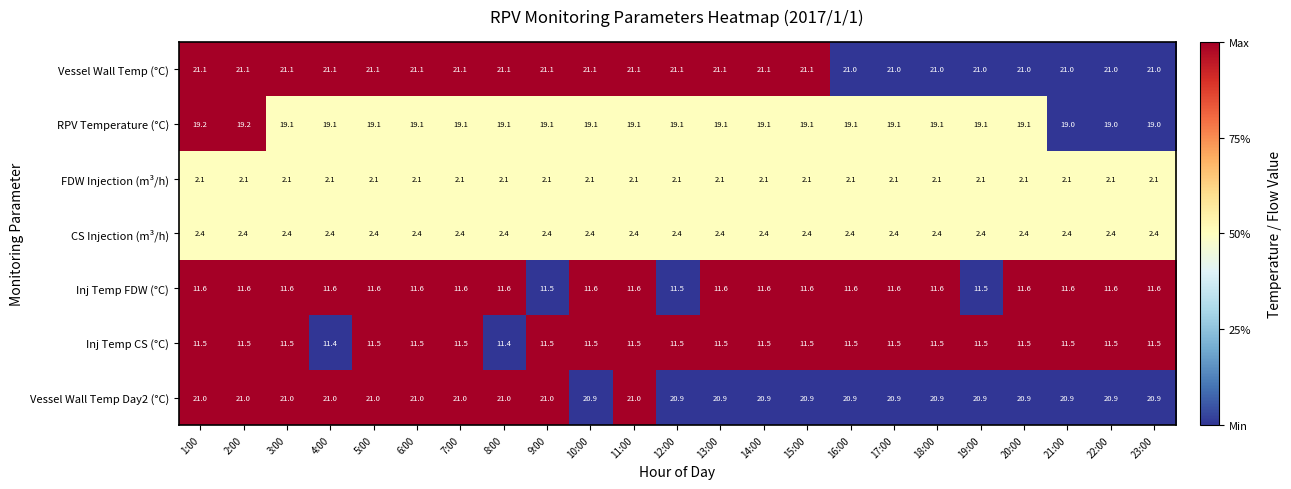

What is the greatest value displayed?

21.1